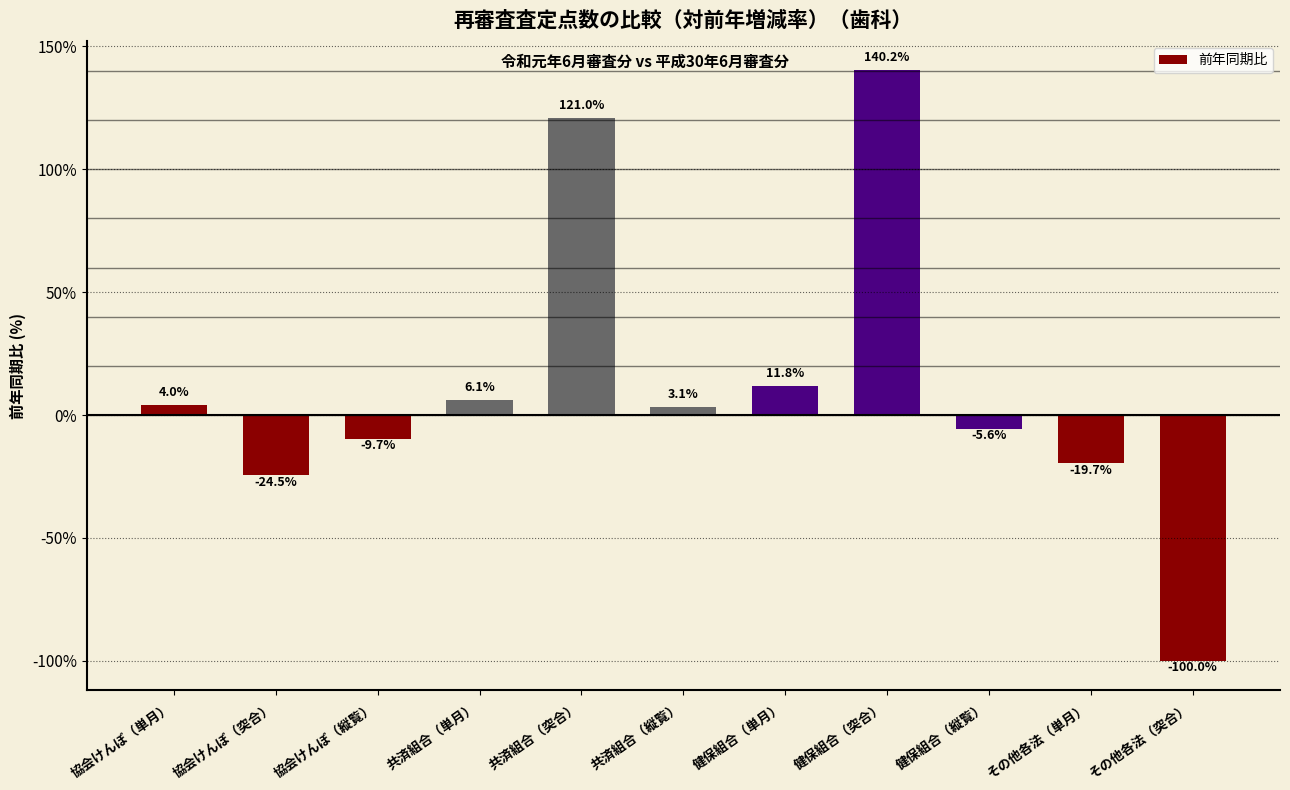

Reading left to right, what are all the values shown in this chart?

協会けんぽ（単月）=4.0	協会けんぽ（突合）=-24.5	協会けんぽ（縦覧）=-9.7	共済組合（単月）=6.1	共済組合（突合）=121.0	共済組合（縦覧）=3.1	健保組合（単月）=11.8	健保組合（突合）=140.2	健保組合（縦覧）=-5.6	その他各法（単月）=-19.7	その他各法（突合）=-100.0